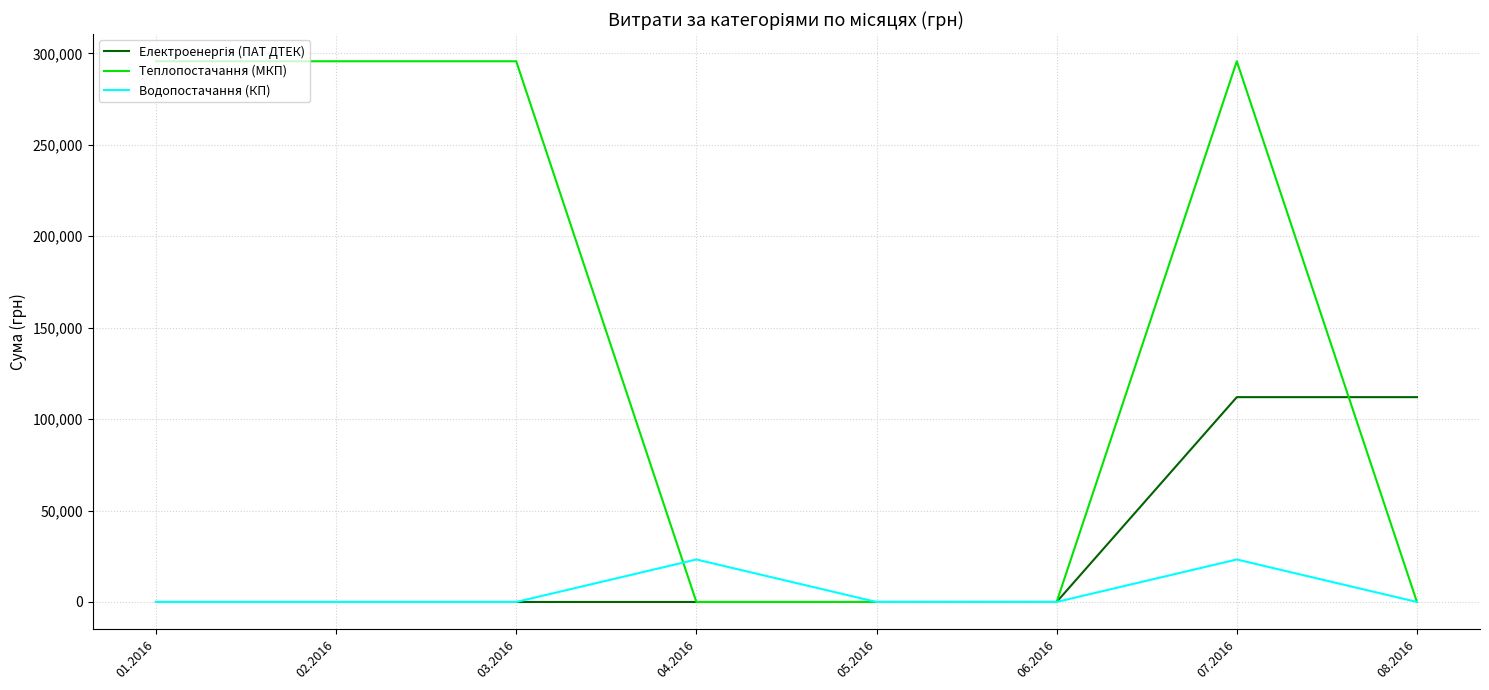

True or false: Теплопостачання (МКП) and Водопостачання (КП) intersect in this chart.

True